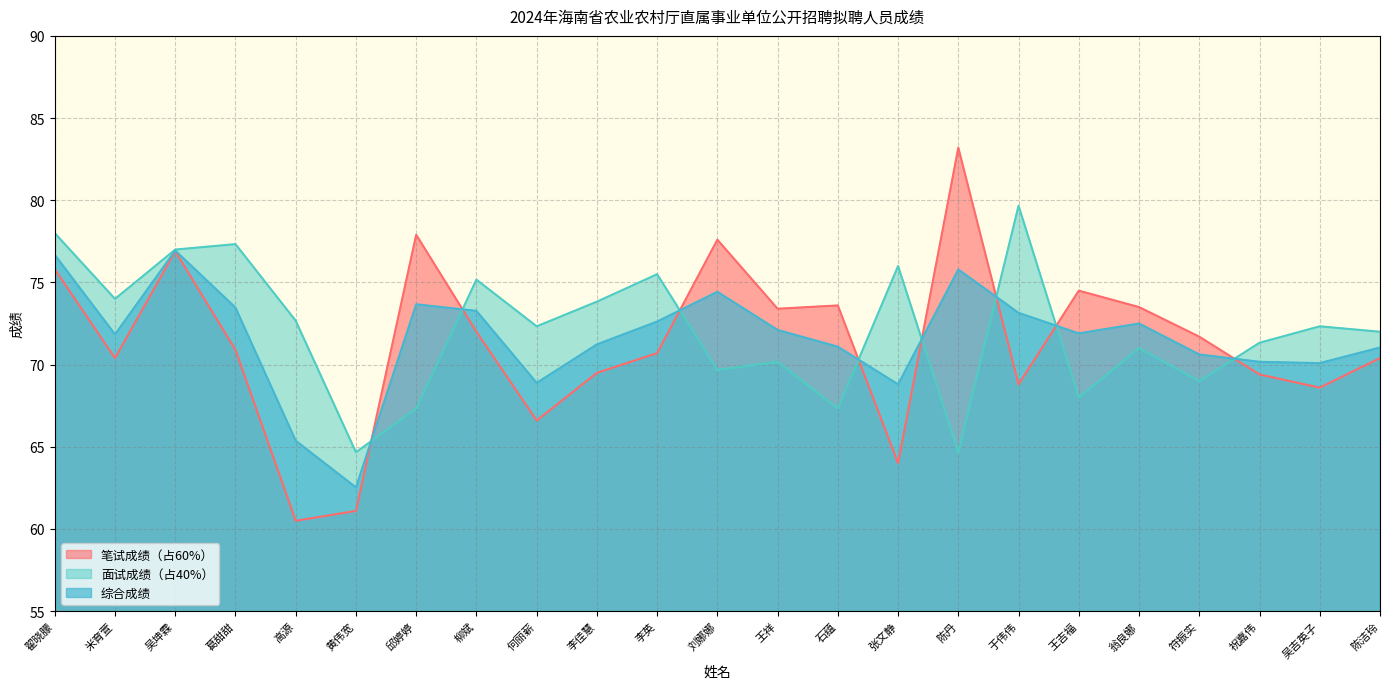

Which series has the largest range (max minus min)?

笔试成绩（占60%）